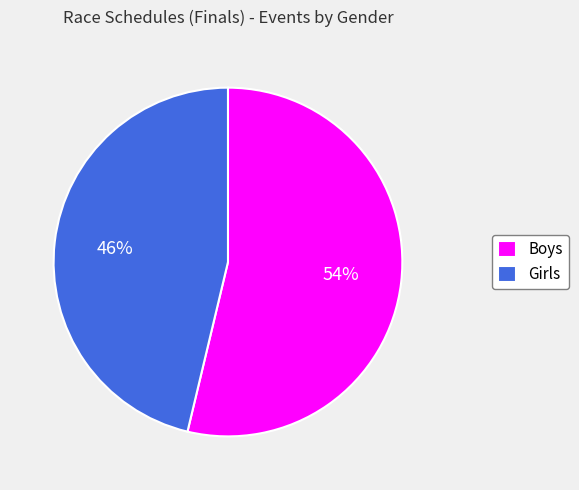

True or false: Girls accounts for 36% of the total.

False